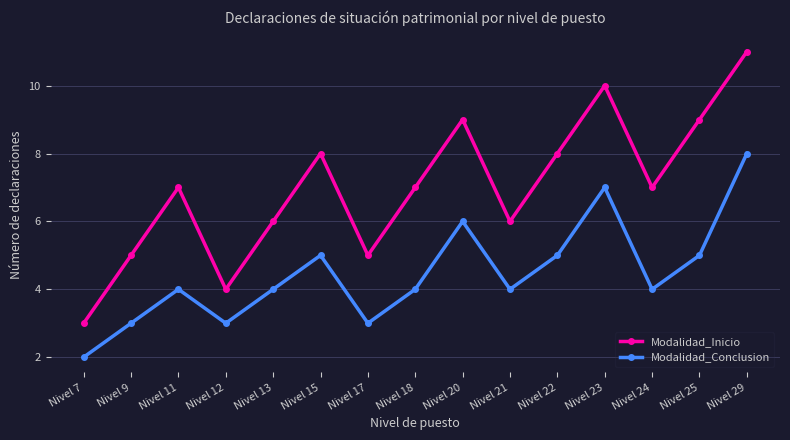

True or false: Modalidad_Inicio and Modalidad_Conclusion cross at least once.

False